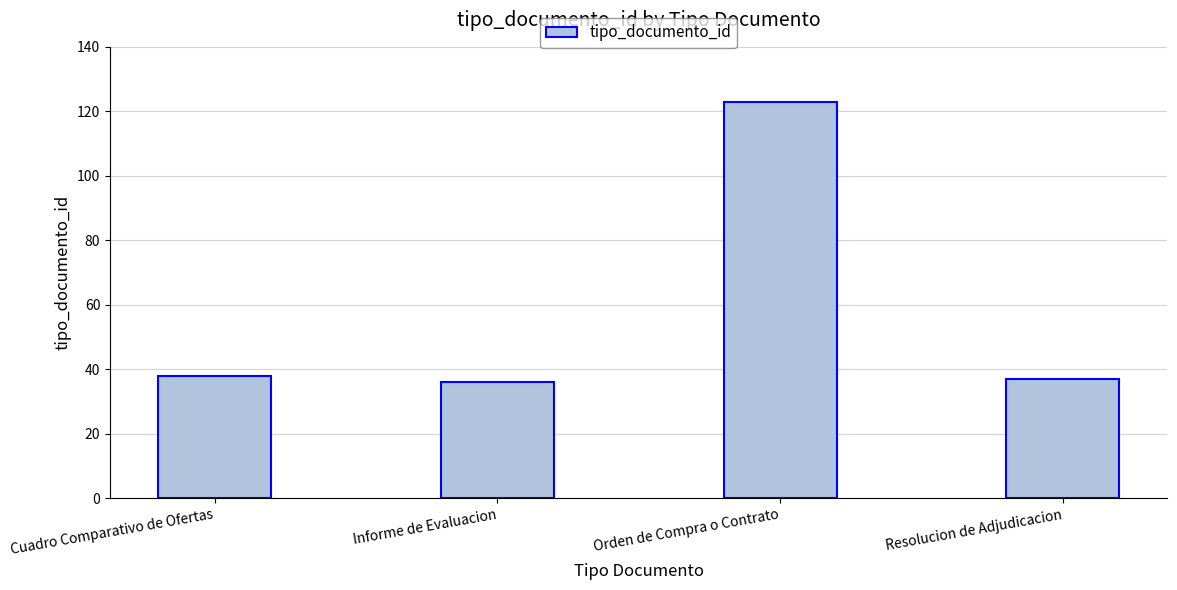

What is the minimum value shown in the chart?

36